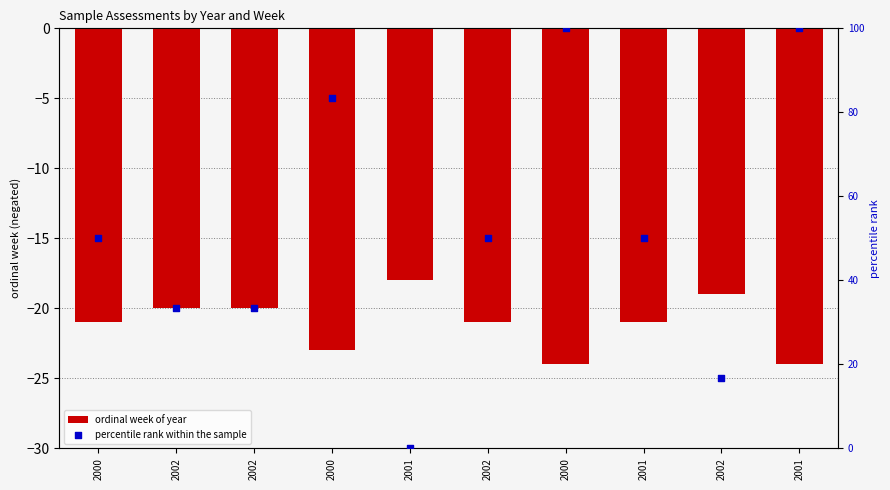

At how many categories does at least one series exceed -19?

10